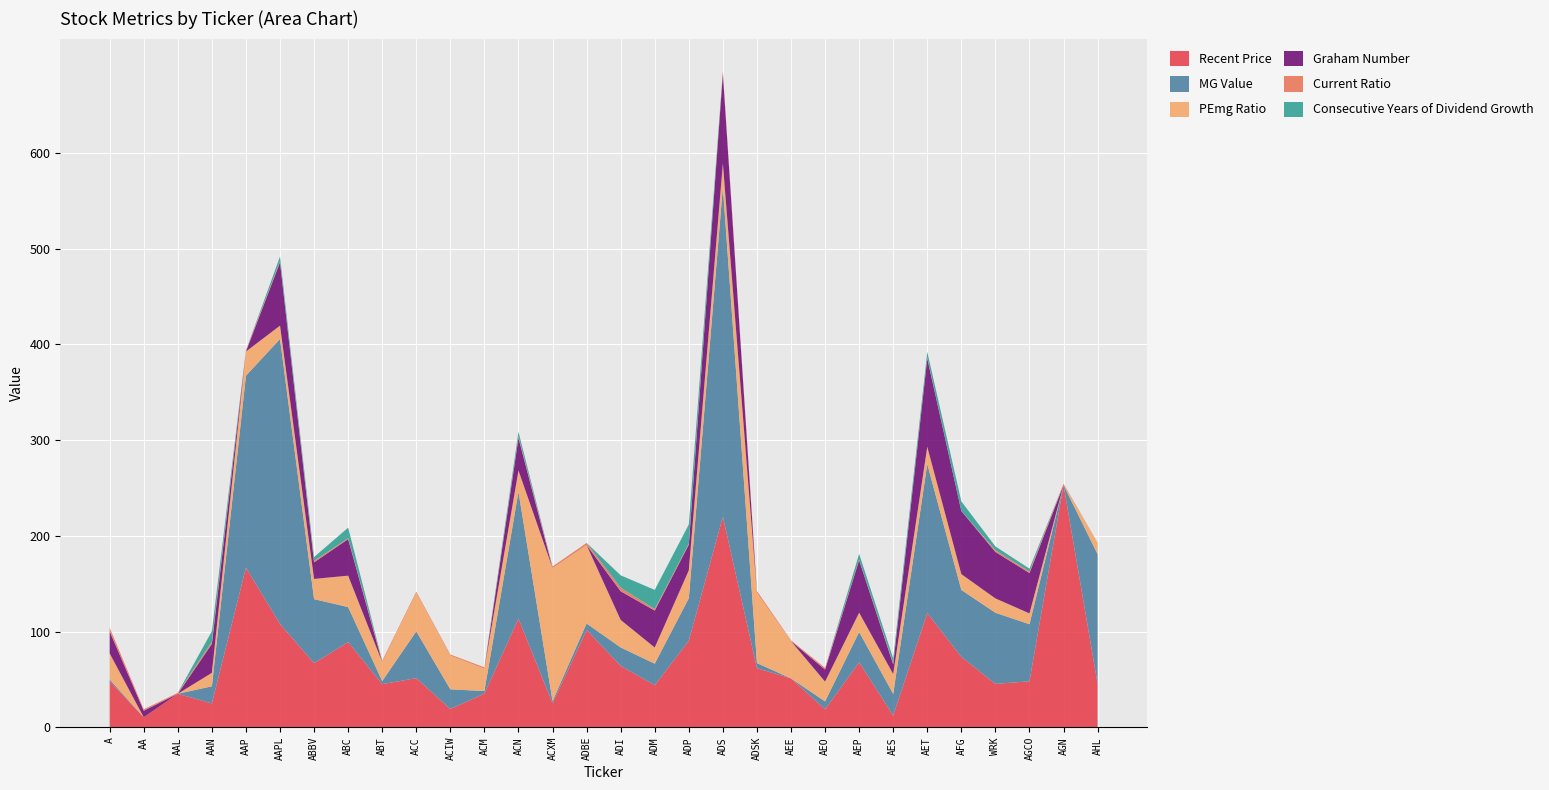

Reading left to right, transcribe all the data shown in this chart.

Recent Price: A=48.1	AA=10.4	AAL=35.0	AAN=24.9	AAP=166.7	AAPL=107.9	ABBV=67.0	ABC=89.0	ABT=45.0	ACC=51.3	ACIW=19.1	ACM=35.1	ACN=113.4	ACXM=25.0	ADBE=101.7	ADI=64.1	ADM=43.9	ADP=90.4	ADS=219.9	ADSK=61.7	AEE=51.0	AEO=18.8	AEP=67.7	AES=12.2	AET=119.2	AFG=73.5	WRK=45.3	AGCO=48.0	AGN=253.0	AHL=45.4
MG Value: A=1.8	AA=0.0	AAL=0.0	AAN=17.9	AAP=200.6	AAPL=297.7	ABBV=66.9	ABC=36.6	ABT=3.1	ACC=48.9	ACIW=20.6	ACM=2.7	ACN=132.6	ACXM=2.2	ADBE=6.7	ADI=19.2	ADM=22.4	ADP=44.4	ADS=344.6	ADSK=5.3	AEE=0.0	AEO=8.2	AEP=31.8	AES=22.5	AET=155.8	AFG=69.9	WRK=74.3	AGCO=59.6	AGN=0.0	AHL=135.3
PEmg Ratio: A=27.2	AA=0.0	AAL=0.0	AAN=14.1	AAP=25.3	AAPL=14.0	ABBV=21.1	ABC=32.8	ABT=19.9	ACC=40.4	ACIW=35.3	ACM=23.4	ACN=22.2	ACXM=139.1	ADBE=82.0	ADI=28.8	ADM=16.9	ADP=29.2	ADS=24.6	ADSK=73.5	AEE=39.0	AEO=20.7	AEP=20.2	AES=20.8	AET=18.0	AFG=16.5	WRK=15.0	AGCO=11.3	AGN=0.0	AHL=12.2
Graham Number: A=23.0	AA=6.8	AAL=0.0	AAN=30.2	AAP=0.0	AAPL=66.2	ABBV=17.3	ABC=38.2	ABT=0.0	ACC=0.0	ACIW=0.0	ACM=0.0	ACN=34.0	ACXM=0.0	ADBE=0.0	ADI=29.9	ADM=38.6	ADP=26.9	ADS=94.0	ADSK=0.0	AEE=0.0	AEO=12.6	AEP=54.9	AES=10.2	AET=92.3	AFG=66.0	WRK=48.6	AGCO=42.2	AGN=0.0	AHL=0.0
Current Ratio: A=3.8	AA=1.5	AAL=1.0	AAN=2.3	AAP=1.3	AAPL=1.0	ABBV=1.6	ABC=0.9	ABT=1.4	ACC=1.1	ACIW=1.0	ACM=1.3	ACN=1.4	ACXM=1.7	ADBE=2.2	ADI=3.7	ADM=1.6	ADP=1.1	ADS=2.2	ADSK=1.8	AEE=0.8	AEO=1.7	AEP=0.6	AES=1.1	AET=0.9	AFG=0.0	WRK=1.7	AGCO=1.6	AGN=1.4	AHL=0.0
Consecutive Years of Dividend Growth: A=0.0	AA=0.0	AAL=0.0	AAN=11.0	AAP=0.0	AAPL=5.0	ABBV=4.0	ABC=11.0	ABT=0.0	ACC=0.0	ACIW=0.0	ACM=0.0	ACN=5.0	ACXM=0.0	ADBE=0.0	ADI=13.0	ADM=20.0	ADP=20.0	ADS=0.0	ADSK=0.0	AEE=0.0	AEO=0.0	AEP=6.0	AES=5.0	AET=6.0	AFG=10.0	WRK=4.0	AGCO=3.0	AGN=0.0	AHL=0.0